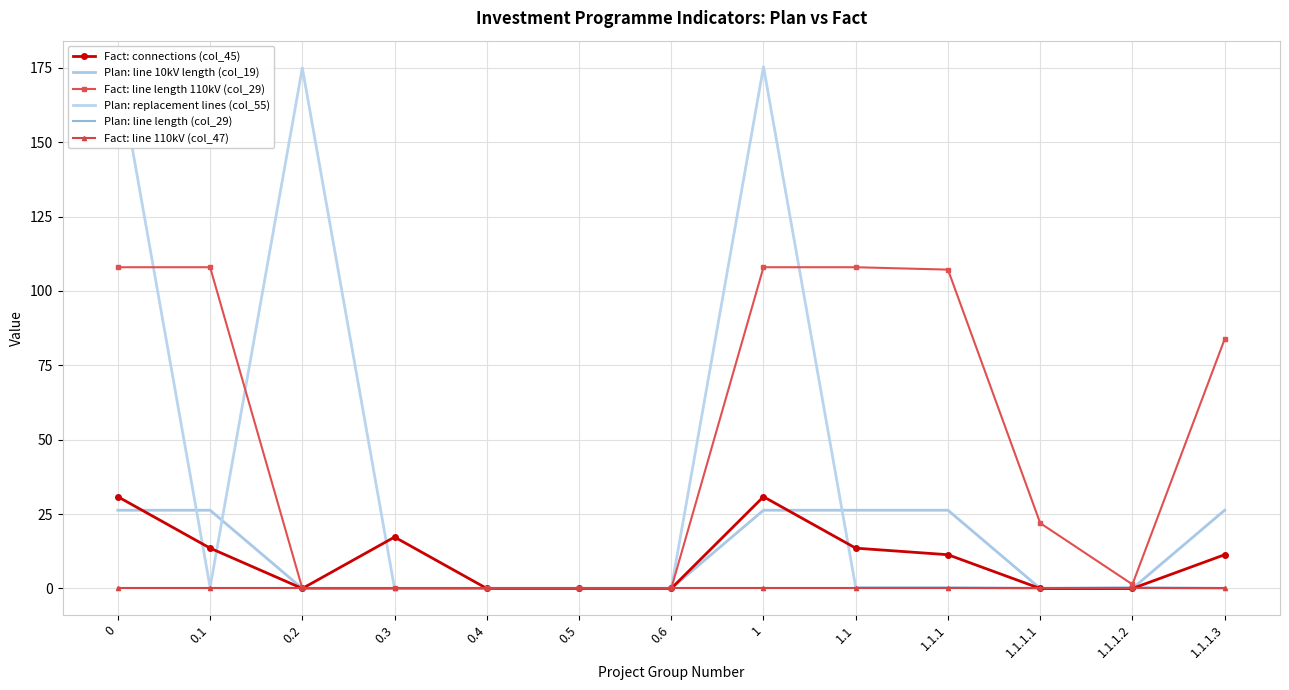

The value of Plan: line 10kV length (col_19) at 1 is 8.2. True or false?

False